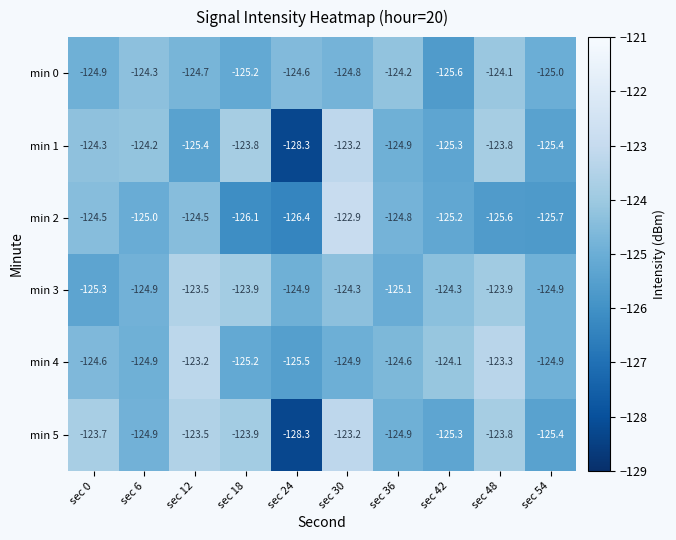

What is the total value across all series at sec 54?

-751.3